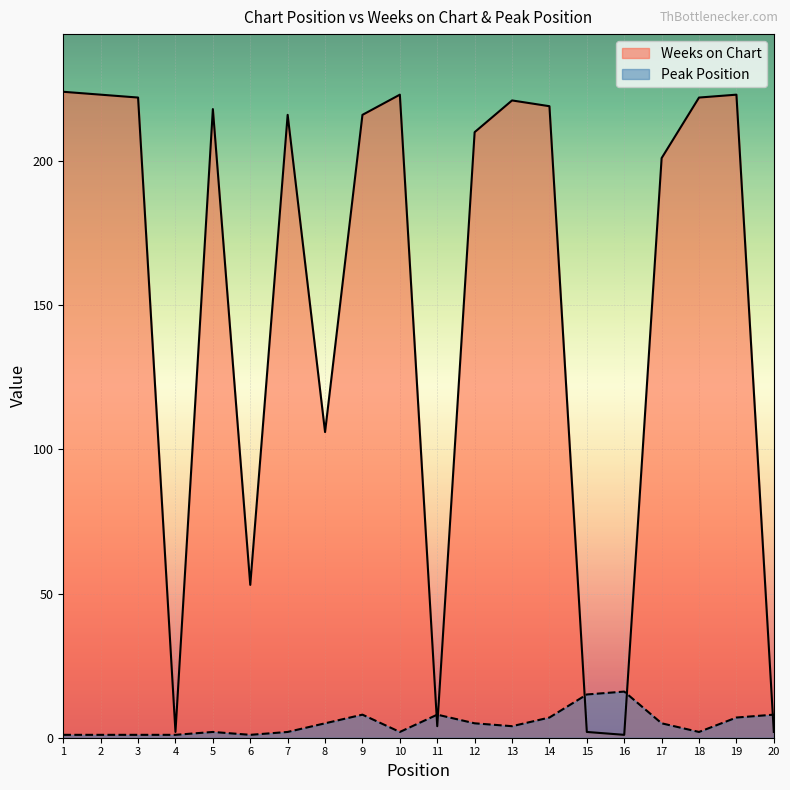

Which series has the largest range (max minus min)?

Weeks on Chart